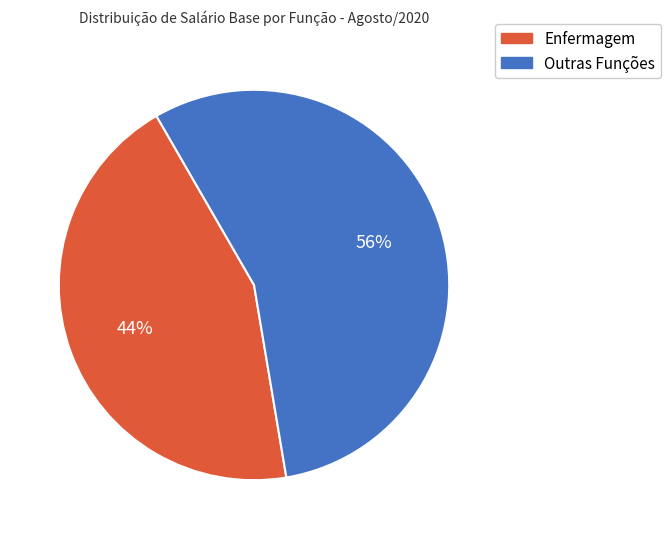

True or false: Outras Funções accounts for 42% of the total.

False